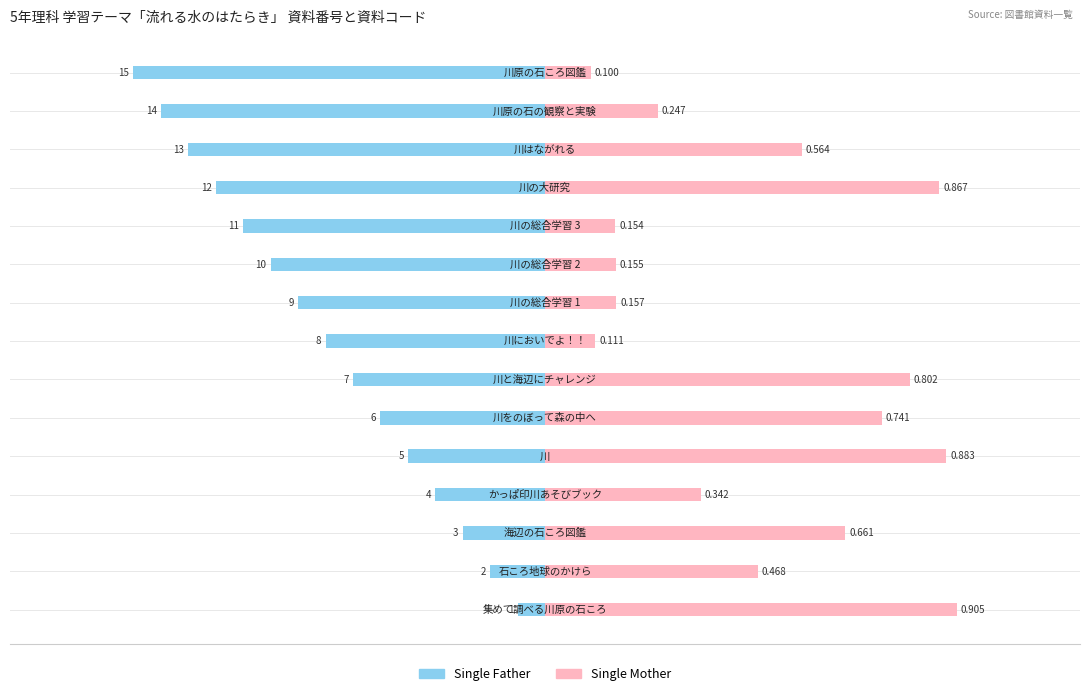

The value of Single Mother at −1.0 is 0.1. True or false?

False